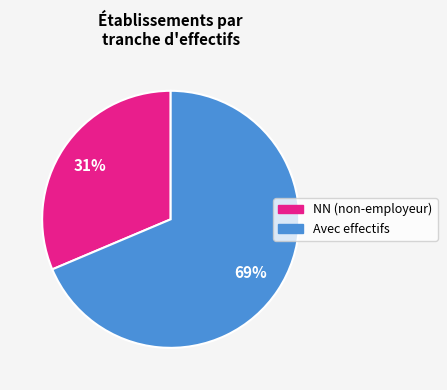

Does any single category account for the majority?

Yes